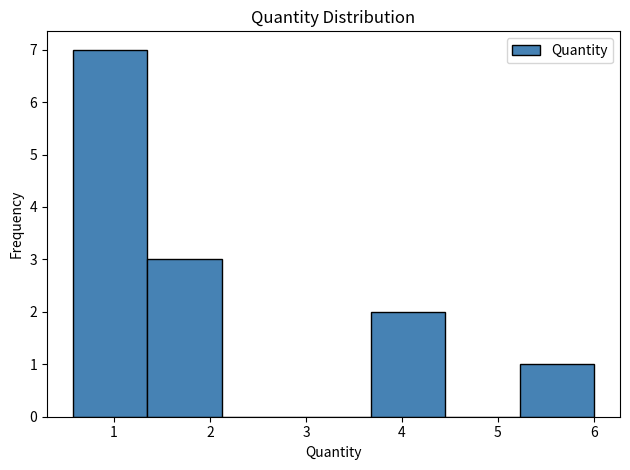

Reading left to right, list every bar in this chart as the range it spans on the x-axis followed by its height. Neither the bar edges nor the heights are printed on the chart, so give them approximately, as read against the axes.

0.6 to 1.3: 7
1.3 to 2.1: 3
2.1 to 2.9: 0
2.9 to 3.7: 0
3.7 to 4.4: 2
4.4 to 5.2: 0
5.2 to 6.0: 1